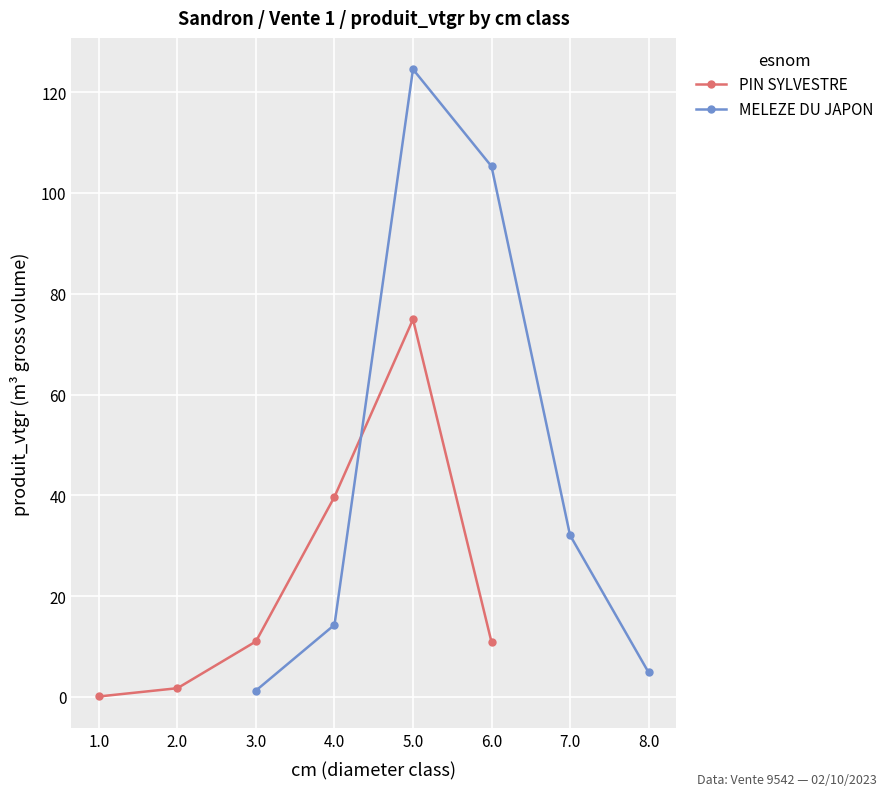

Where is PIN SYLVESTRE nearest to the value 37?

4.0